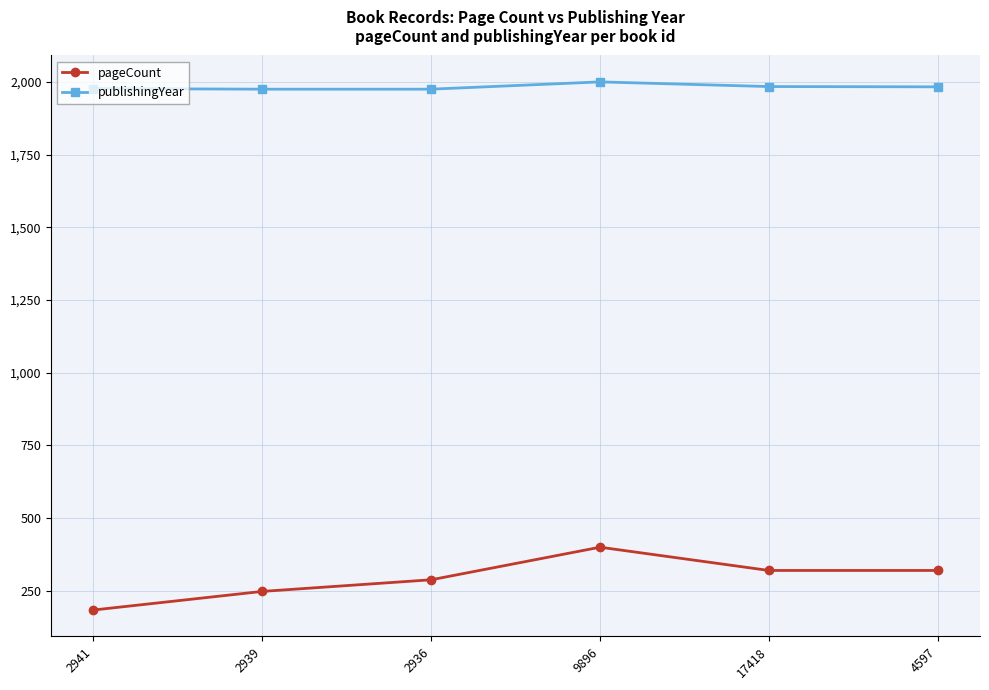

Which label corresponds to the largest value in the chart?

9896